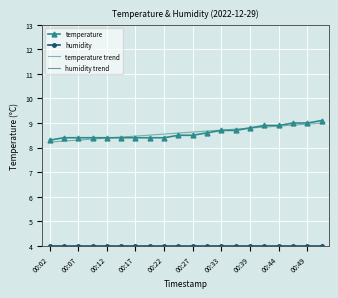

Rank the series by their maximum value, from highest to lowest.

temperature, temperature trend, humidity trend, humidity